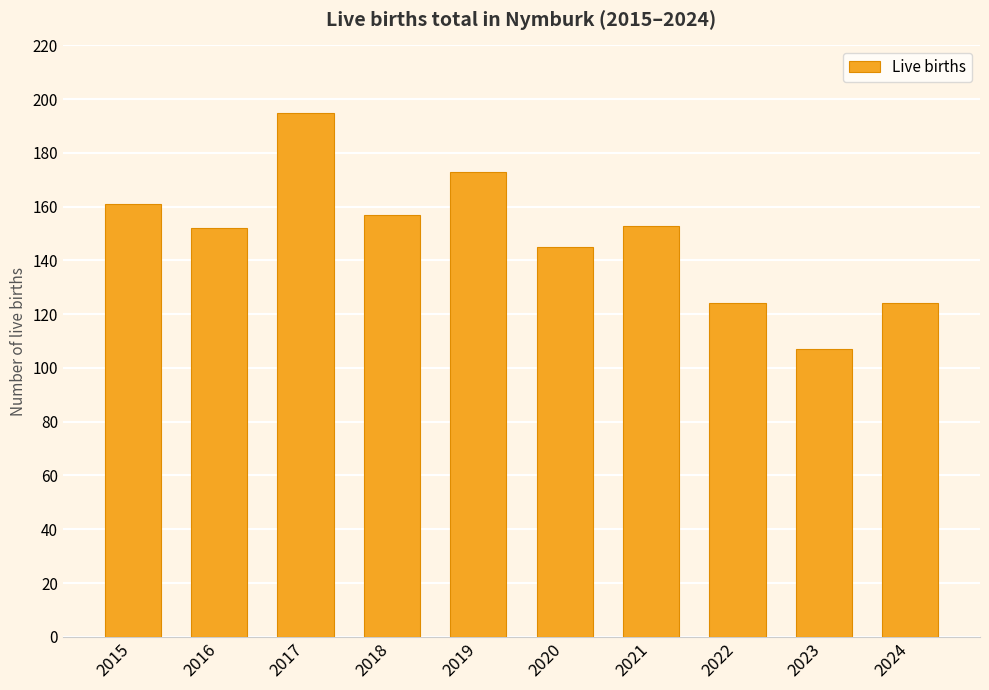

What is the difference between the values at 2020 and 2018?

12